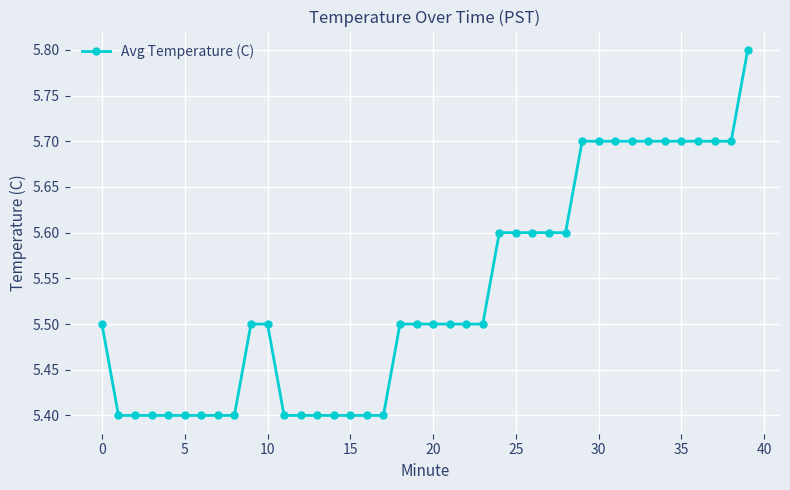

How many values are between 5 and 6?

40